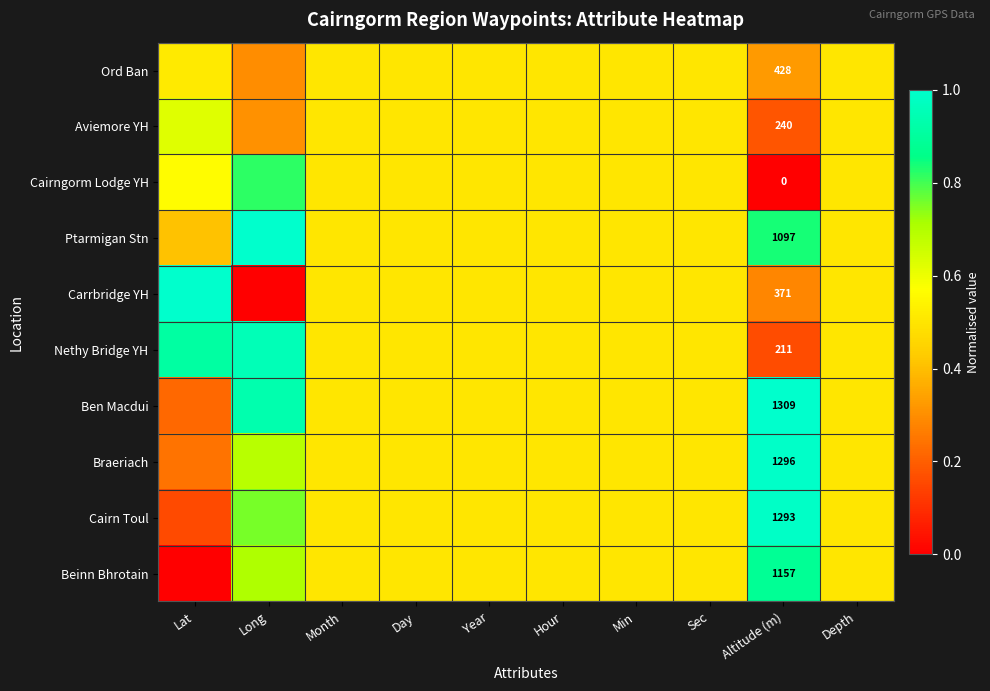

Rank the series at Altitude (m) from highest to lowest value.

Ben Macdui, Braeriach, Cairn Toul, Beinn Bhrotain, Ptarmigan Stn, Ord Ban, Carrbridge YH, Aviemore YH, Nethy Bridge YH, Cairngorm Lodge YH